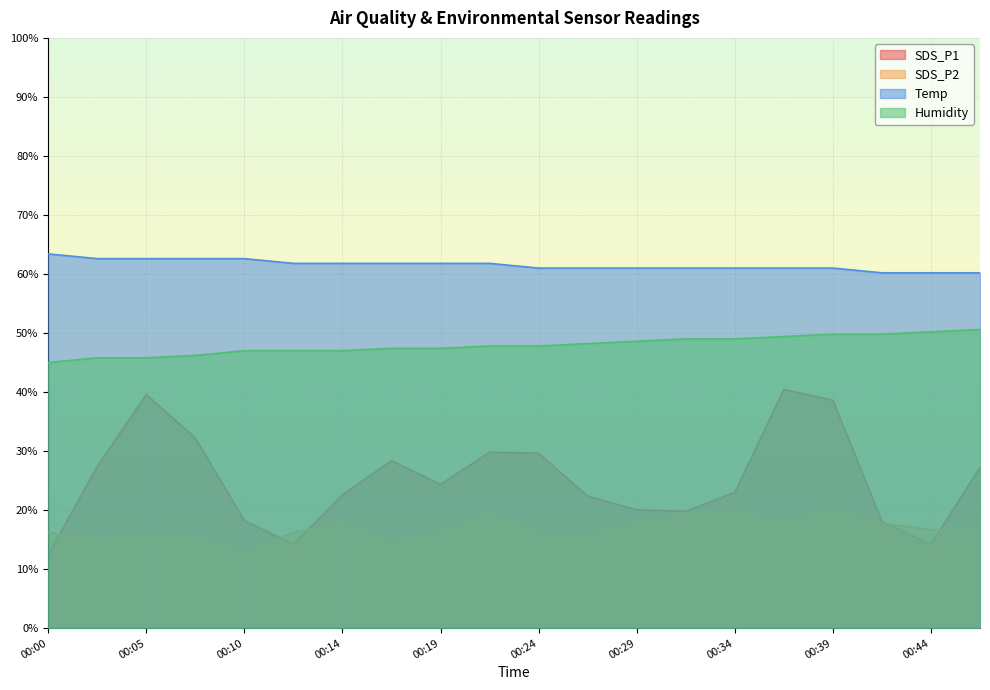

Which category has the lowest value across all series?

00:00